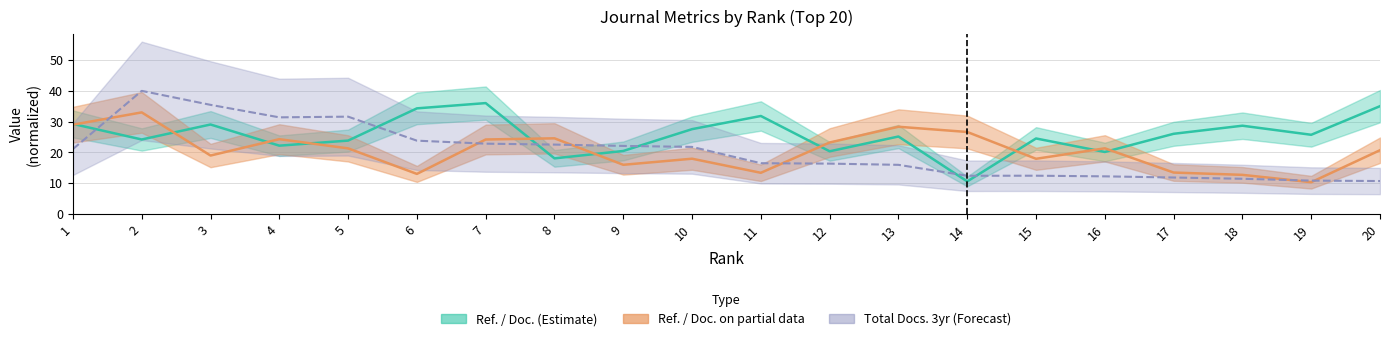

True or false: Total Docs. (3years) and Ref. / Doc. cross at least once.

True